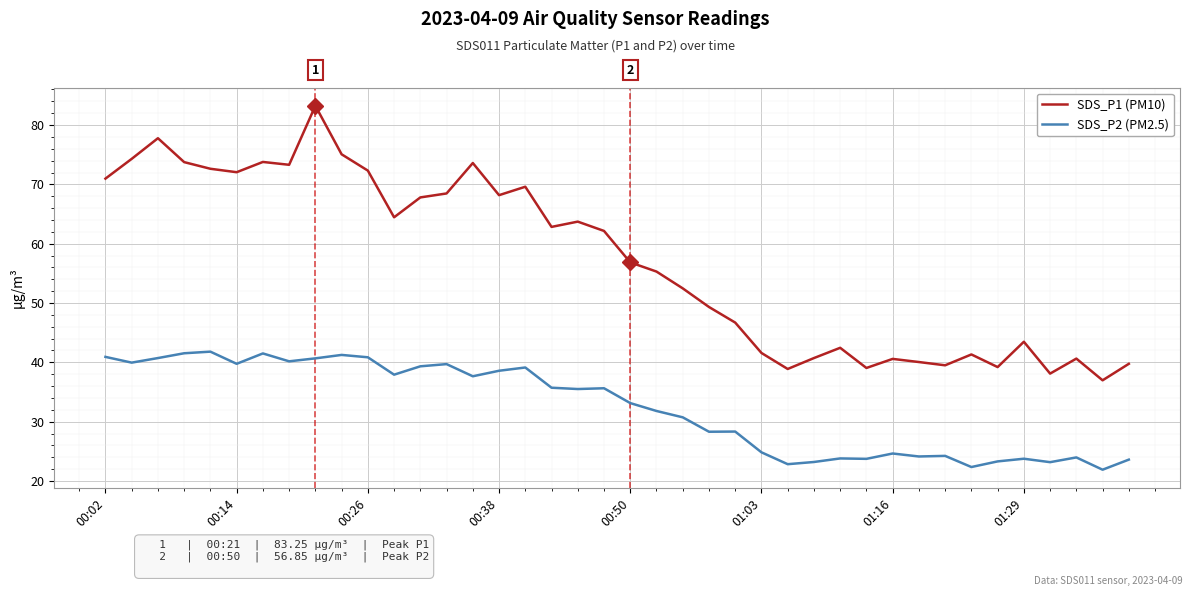

True or false: SDS_P2 (PM2.5) and SDS_P1 (PM10) intersect in this chart.

False